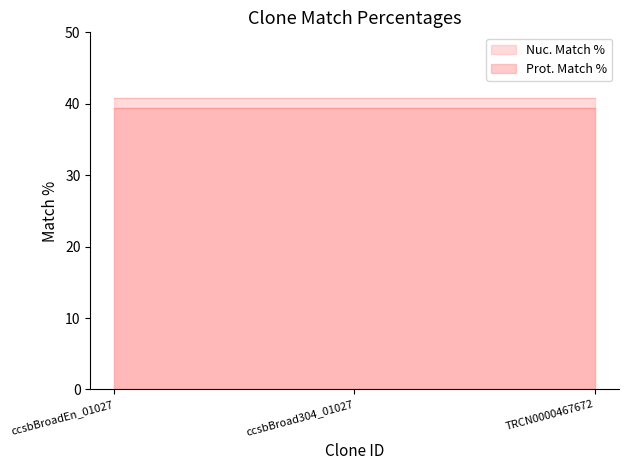

Rank the categories by Nuc. Match % value from highest to lowest.

ccsbBroadEn_01027, ccsbBroad304_01027, TRCN0000467672